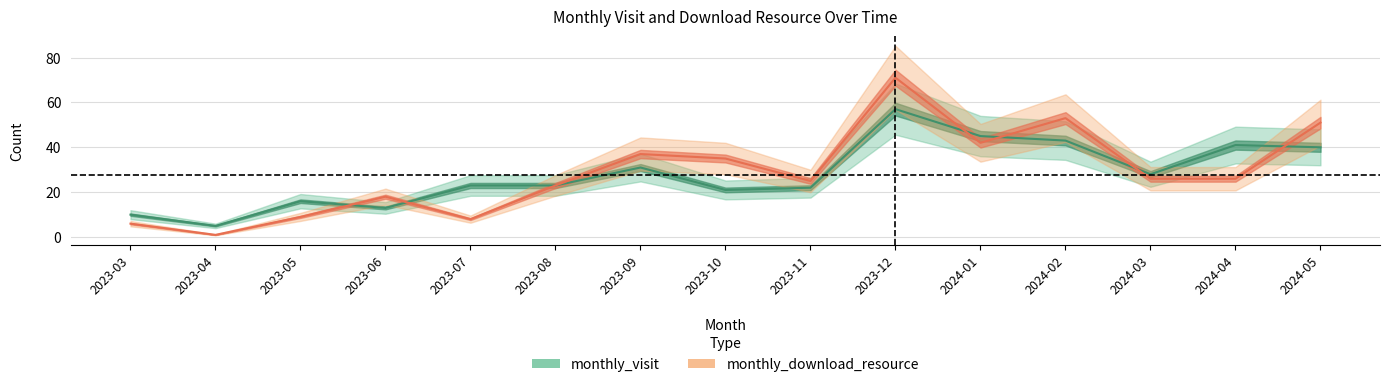

What is the approximate value of monthly_visit at 2023-09?

31